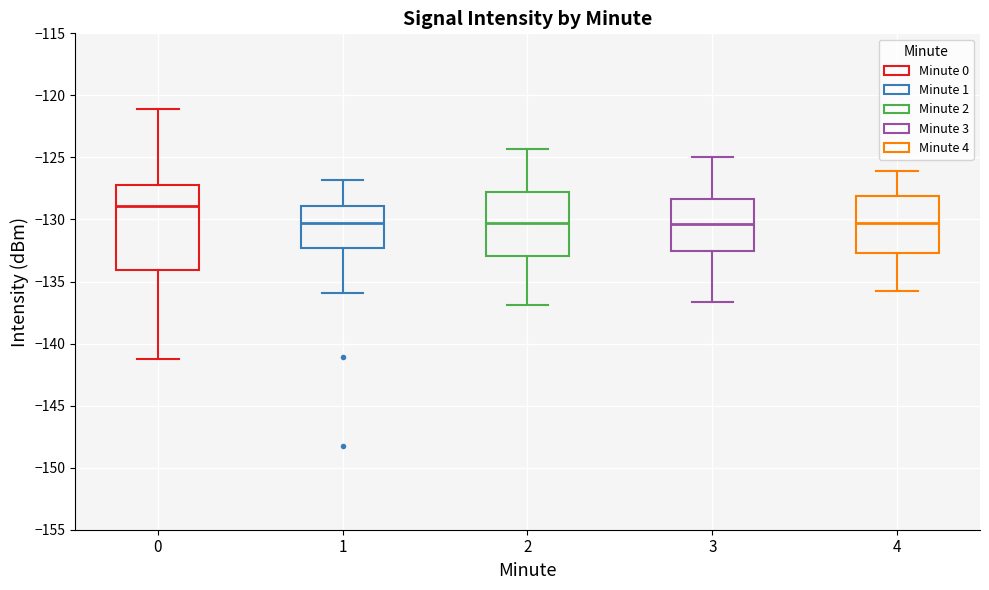

Which box has the highest median line?

0